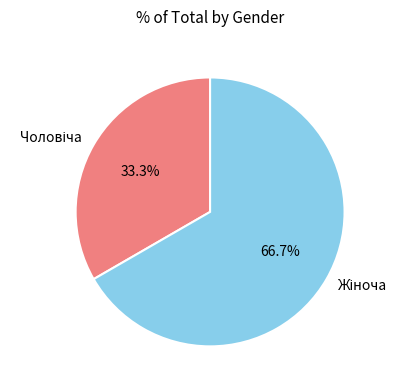

Does any single category account for the majority?

Yes